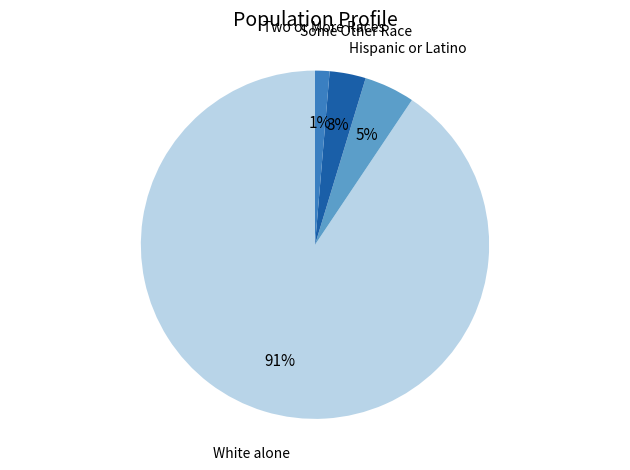

Which has a higher value, Some Other Race or Hispanic or Latino?

Hispanic or Latino